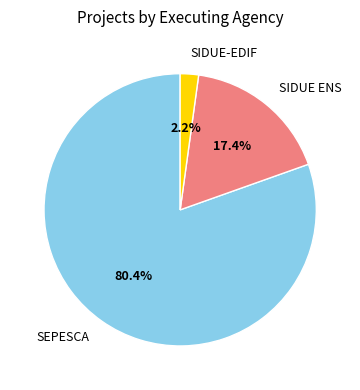

Is it true that SIDUE ENS is 17% of the pie?

True